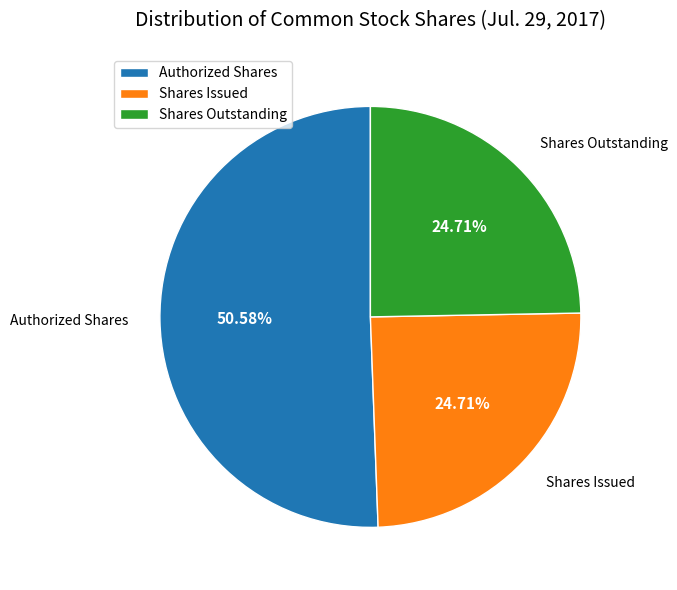

Approximately how many times larger is the value at Authorized Shares compared to Shares Issued?

2.0